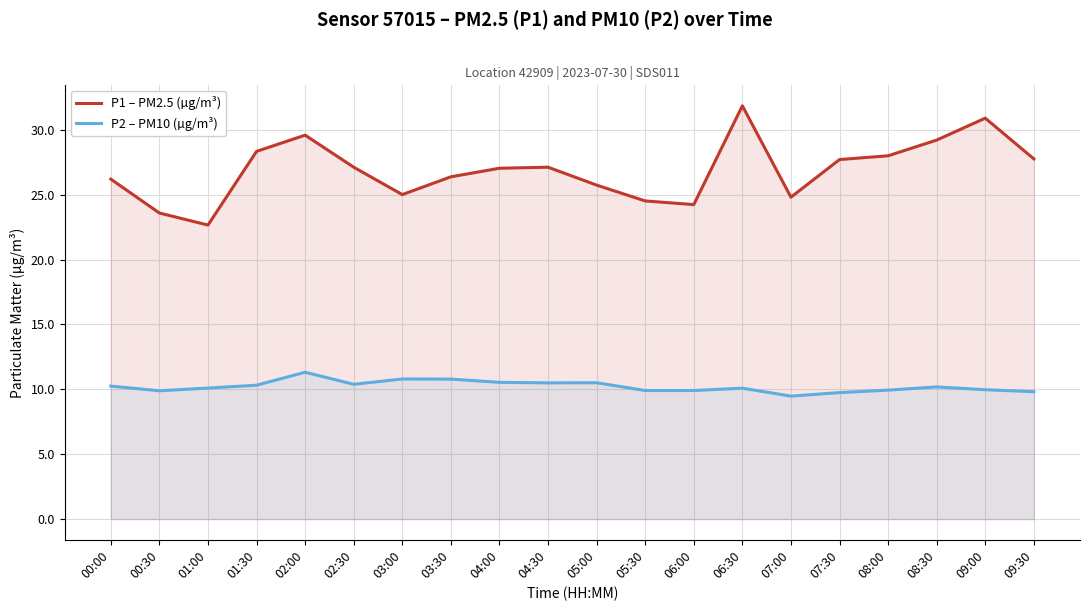

What is the label of the 9th point from the right?

05:30